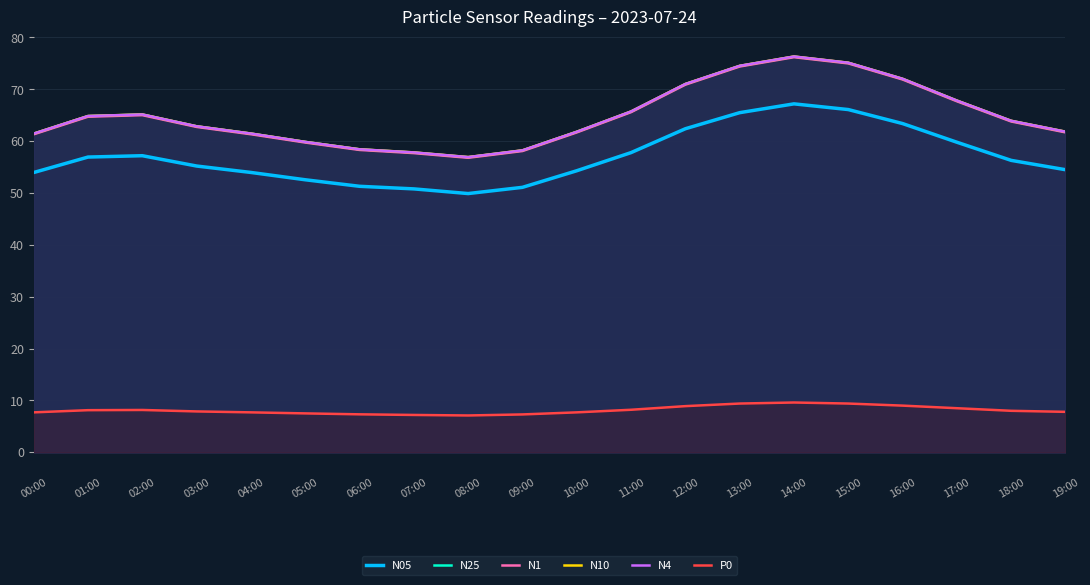

At 17:00, list the series in order from smallest to largest.

P0, N05, N1, N25, N4, N10